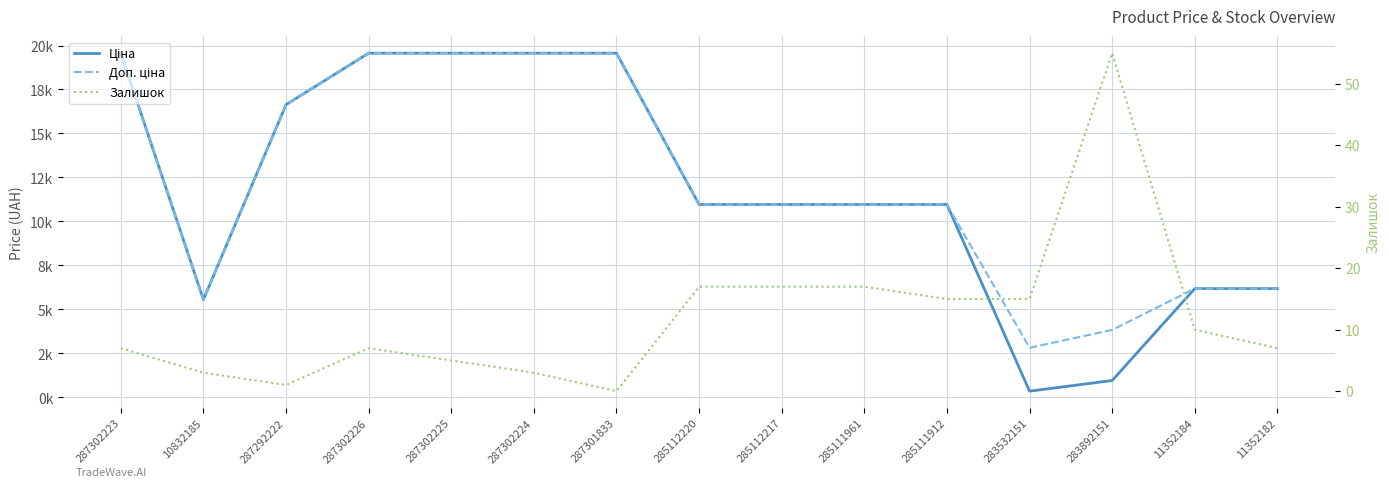

True or false: Ціна and Доп. ціна intersect in this chart.

False